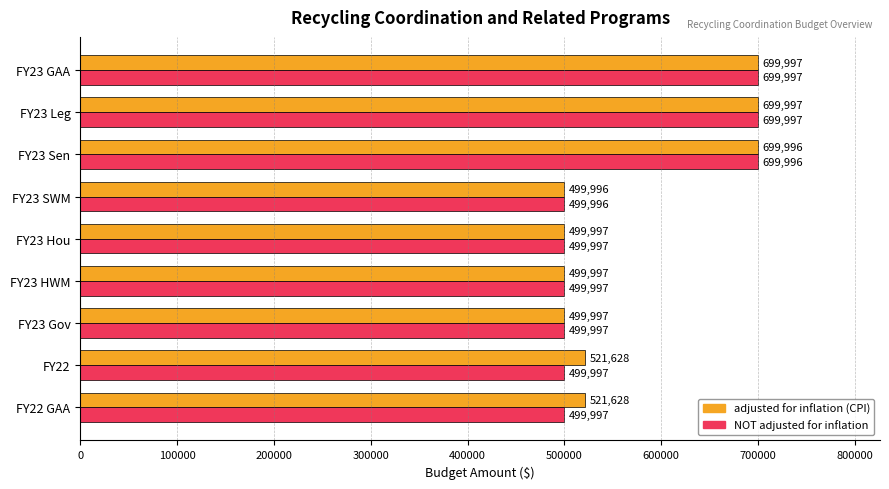

Which series changed the most between FY23 SWM and FY22?

adjusted for inflation (CPI)